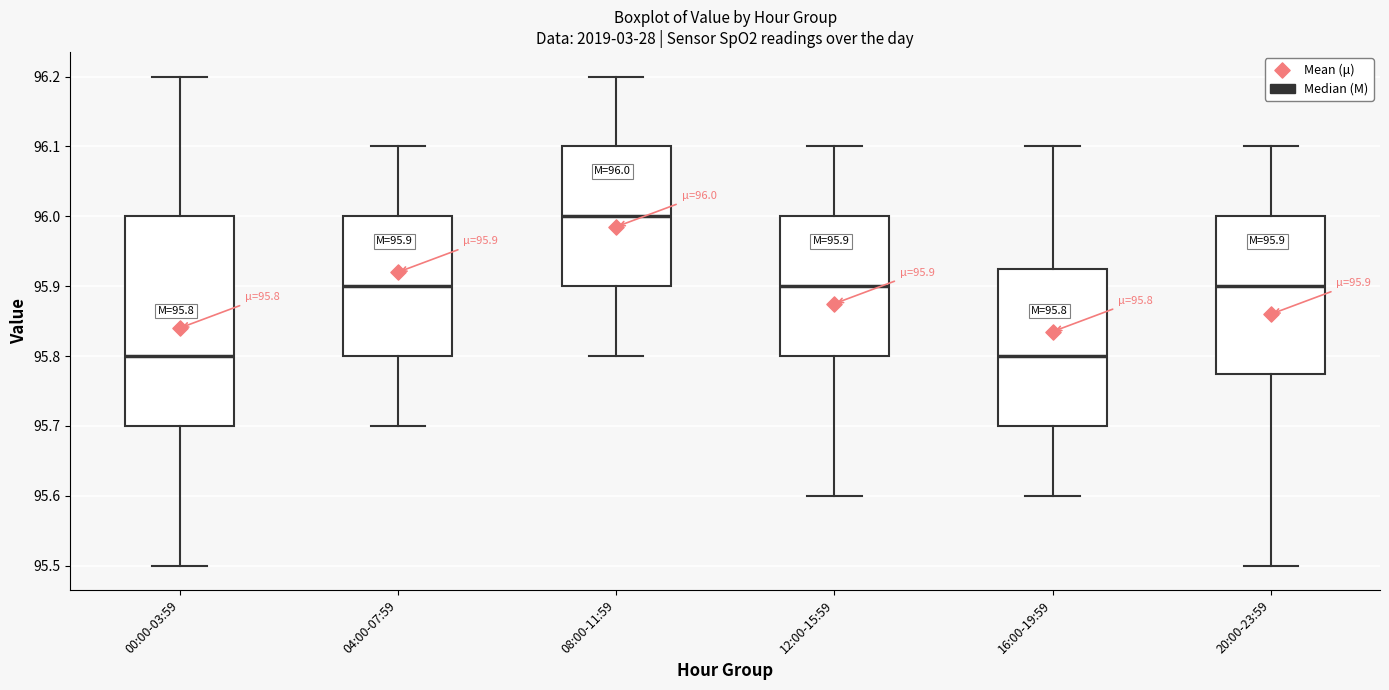

Which box has the highest median line?

08:00-11:59